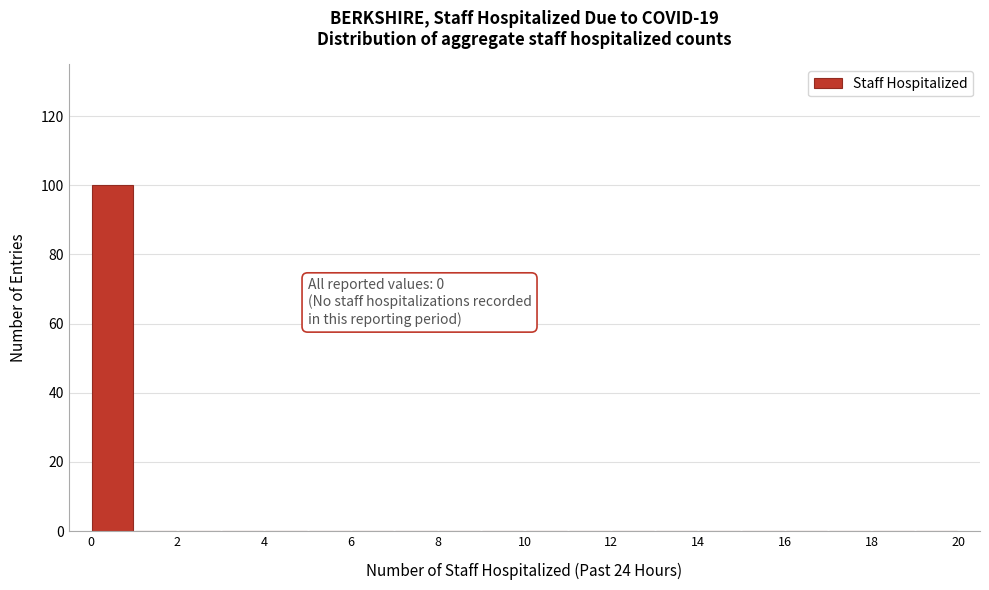

Over which range of the x-axis is the bar tallest?

0 to 1